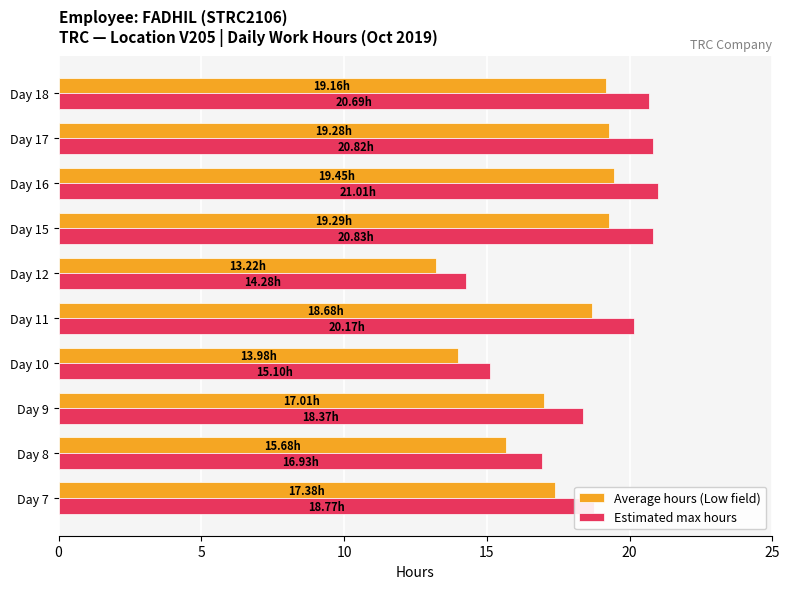

At how many categories does at least one series exceed 18?

7